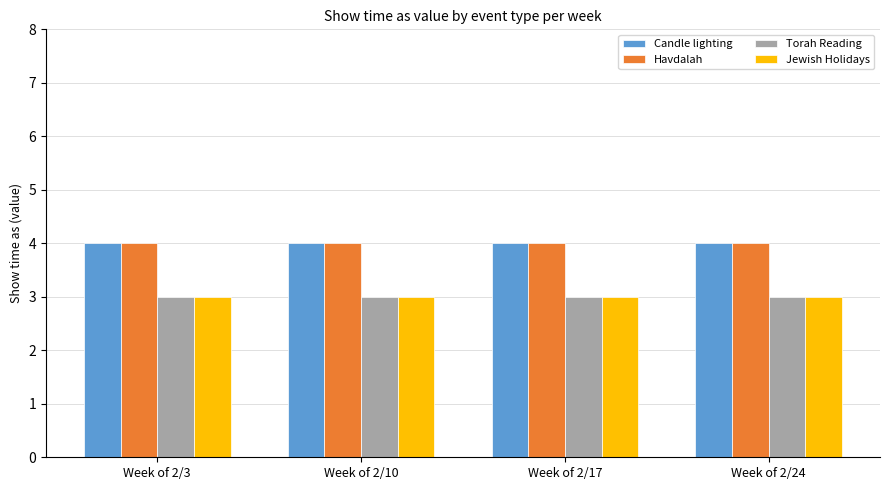

True or false: Jewish Holidays has a value of 3 at Week of 2/24.

True